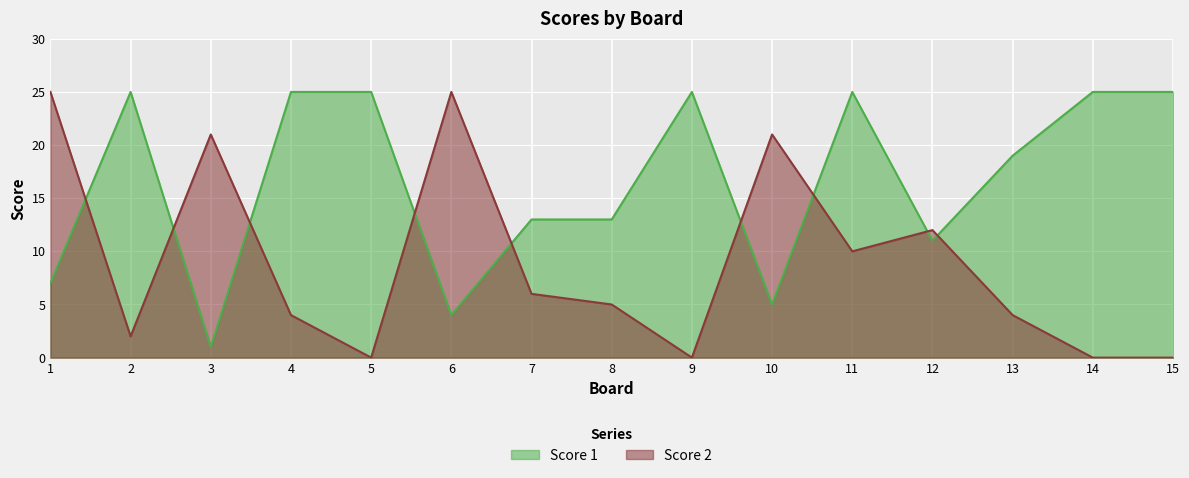

How many interior local peaks does the Score 2 series have?

4